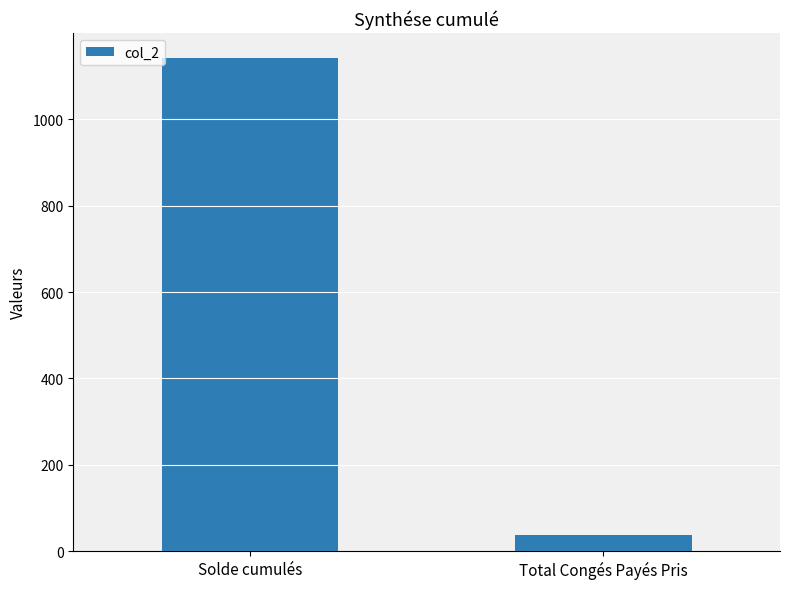

How many data points does each series have?

2